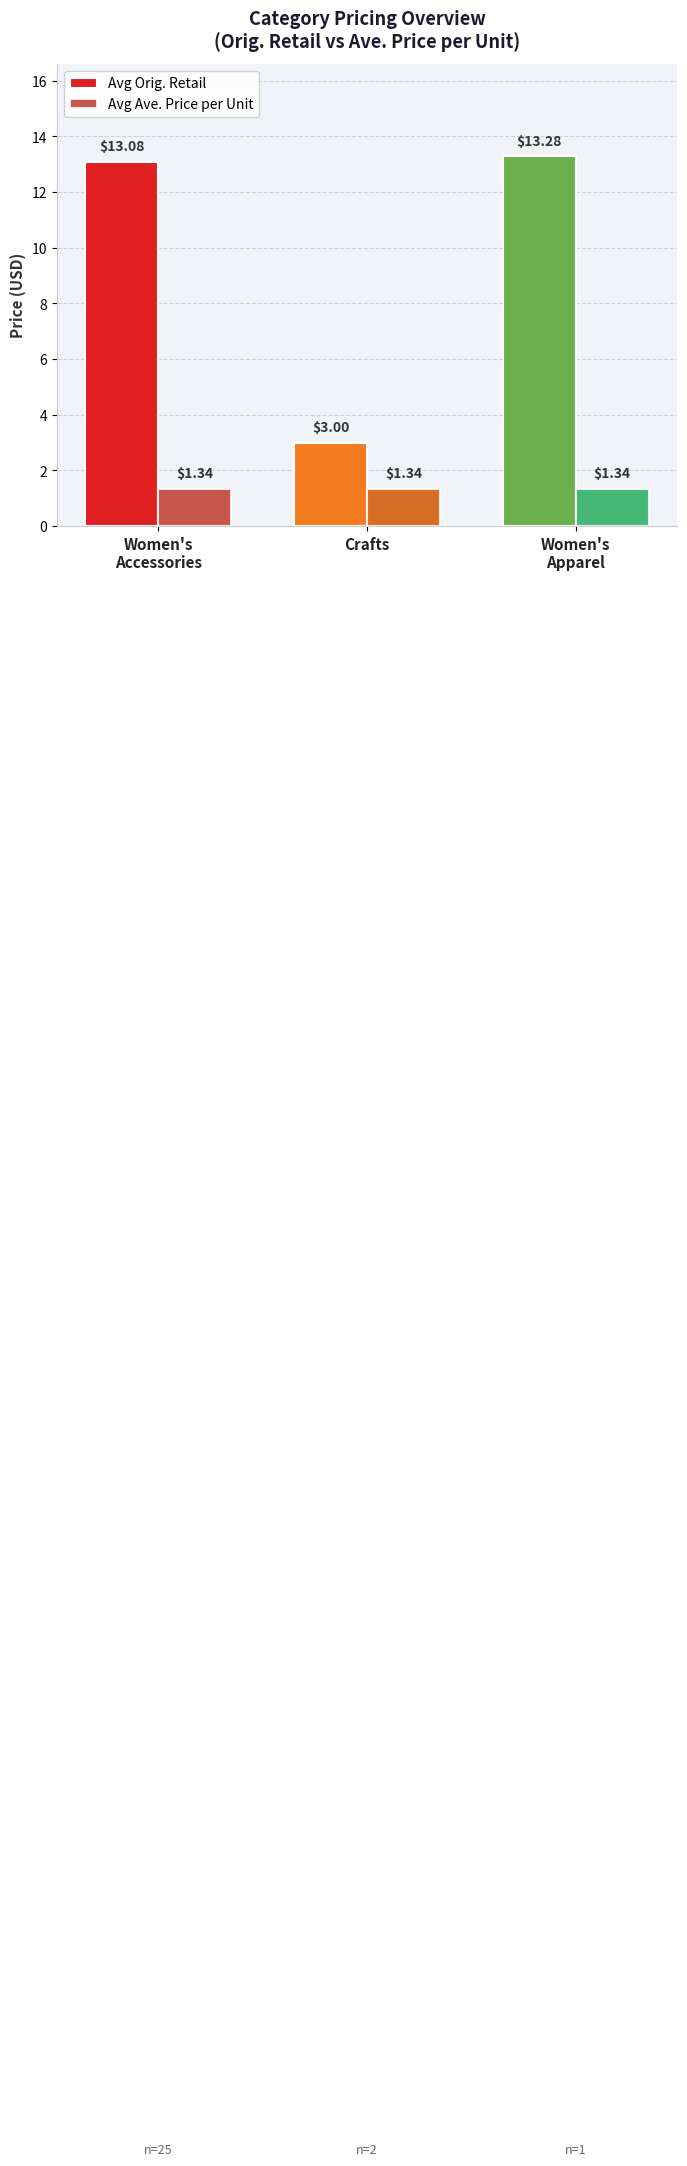

What is the label of the 2nd bar from the right?

Crafts